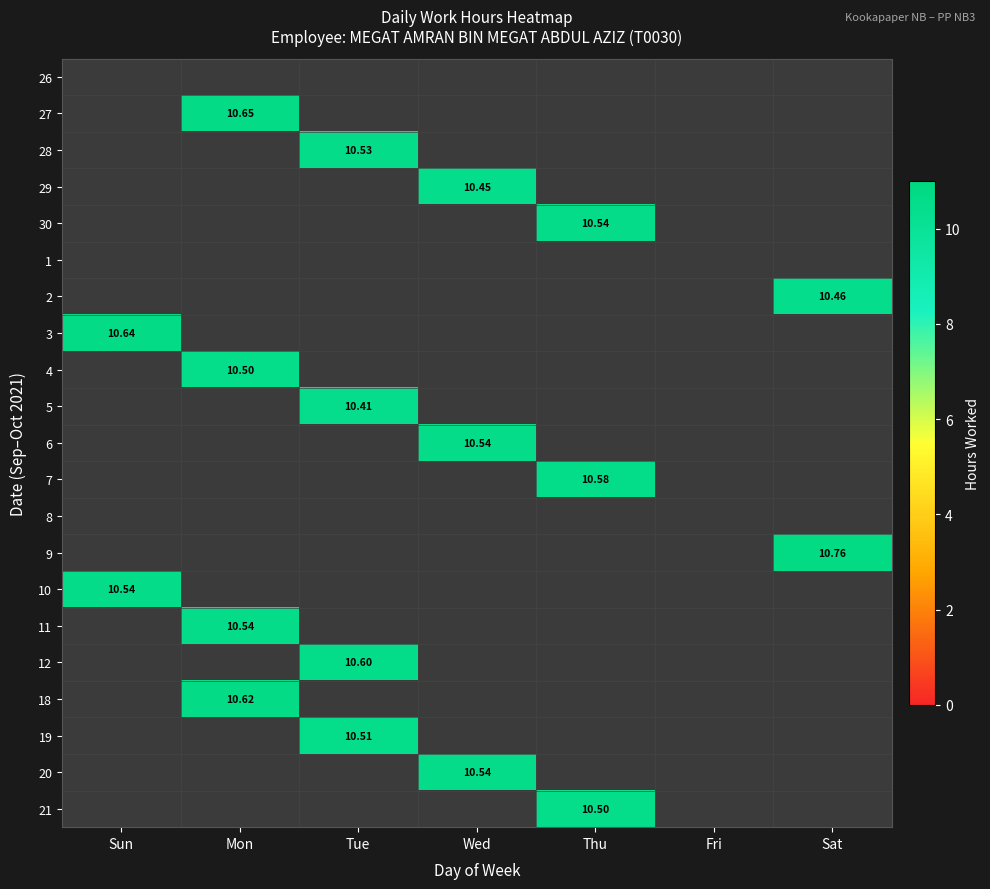

Read the 29 value at Wed.

10.4